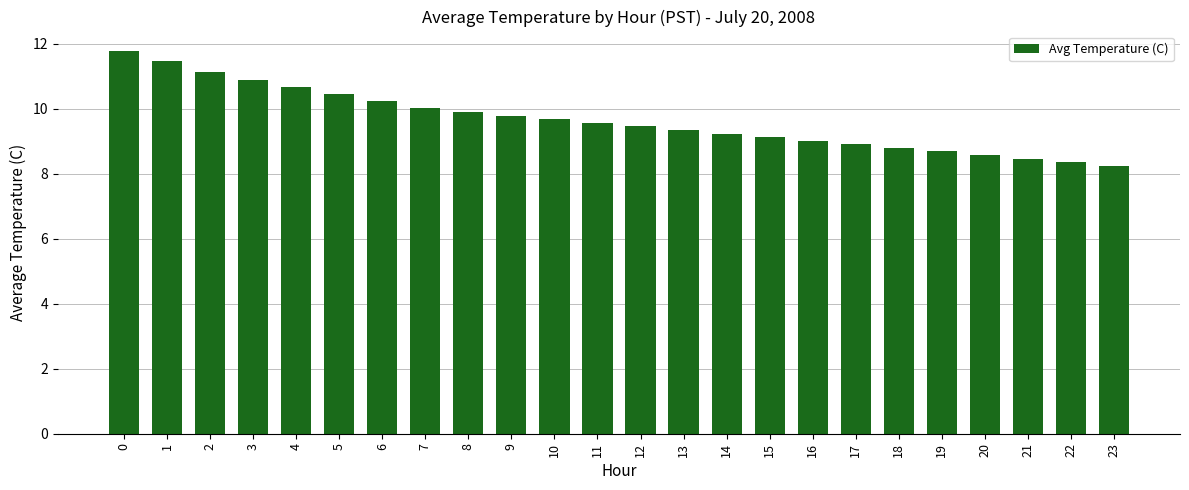

What is the maximum value shown in the chart?

11.8